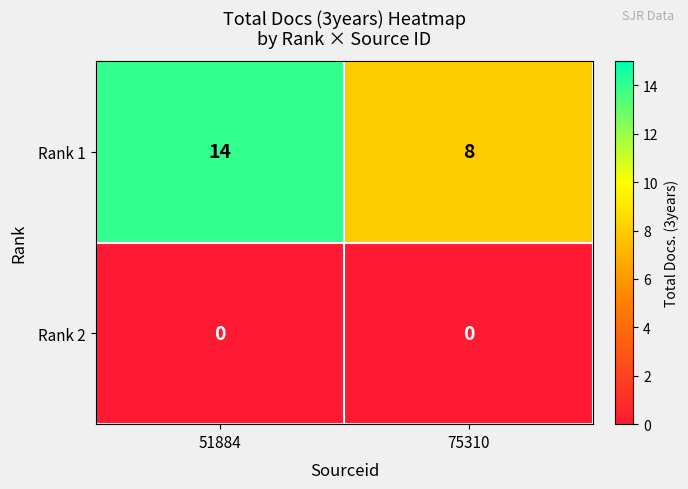

Reading left to right, extract all data points from this chart.

Rank 1: 51884=14	75310=8
Rank 2: 51884=0	75310=0